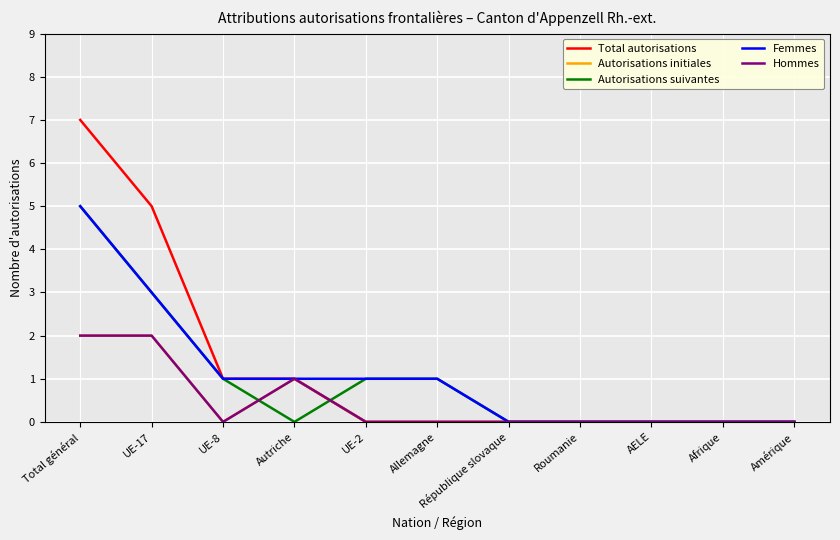

Which category has the highest value in the Total autorisations series?

Total général